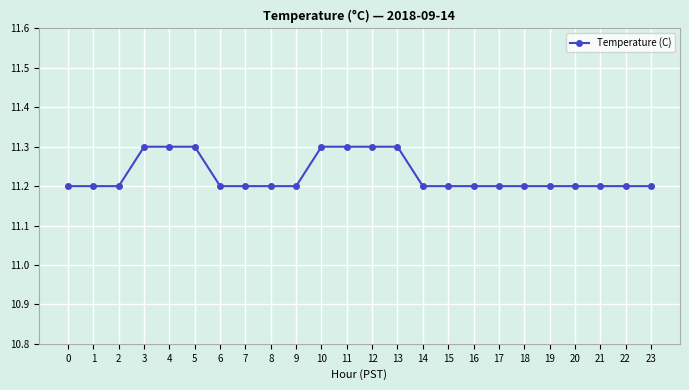

The chart shows a value of 11.2 at 1. True or false?

True